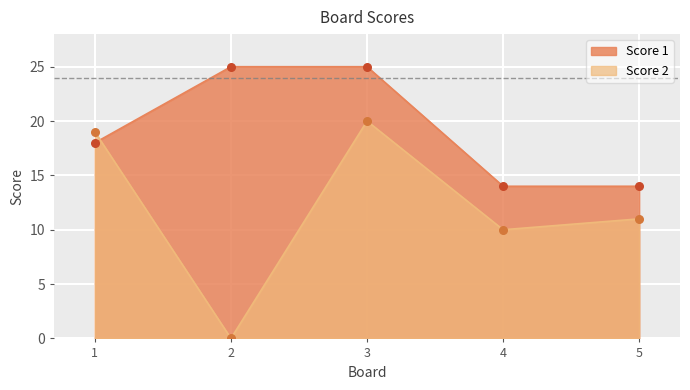

At how many categories does at least one series exceed 18?

3